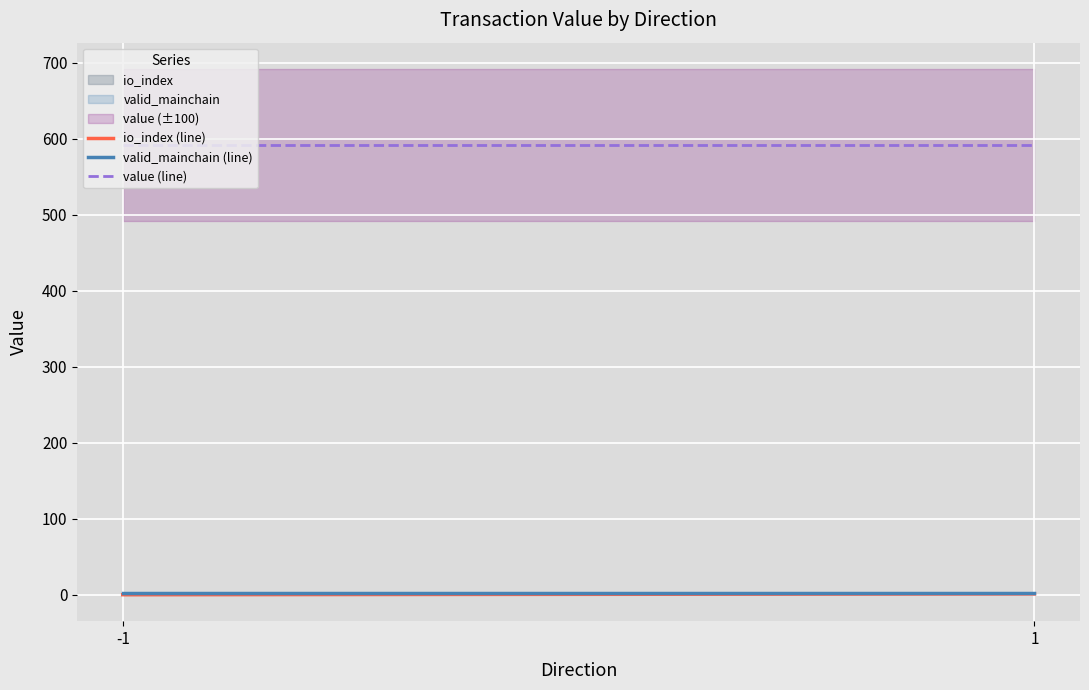

What is the maximum value shown in the chart?

592.1